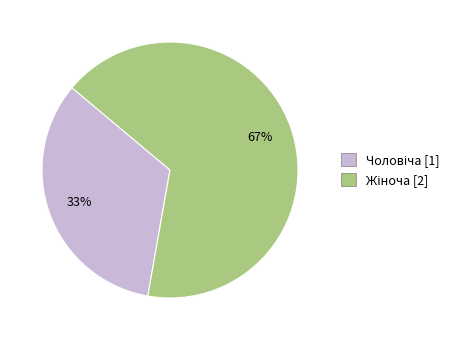

Does any single category account for the majority?

Yes